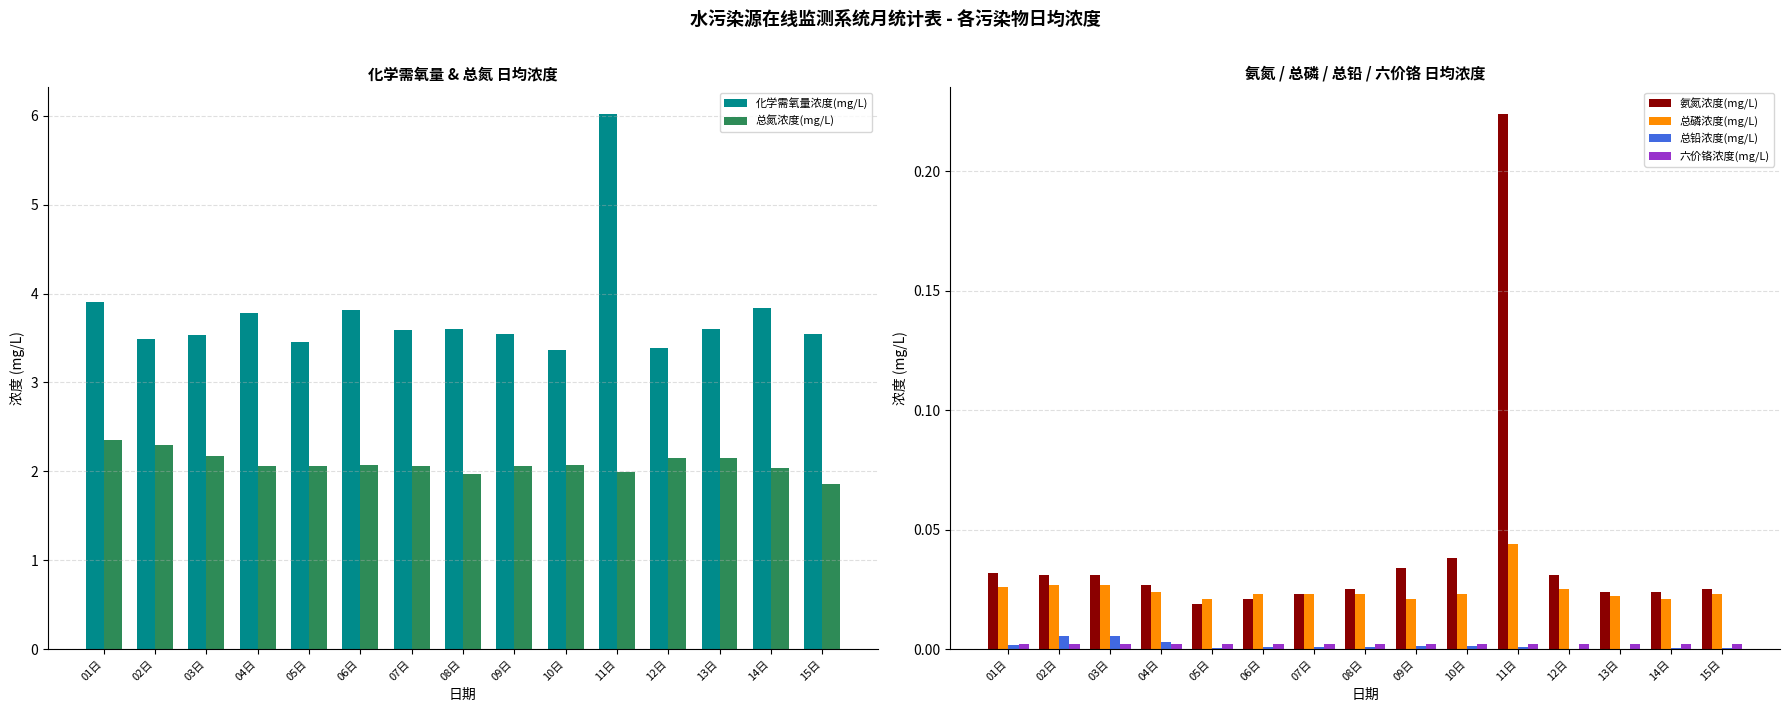

Which category has the lowest value in the 六价铬浓度(mg/L) series?

01日